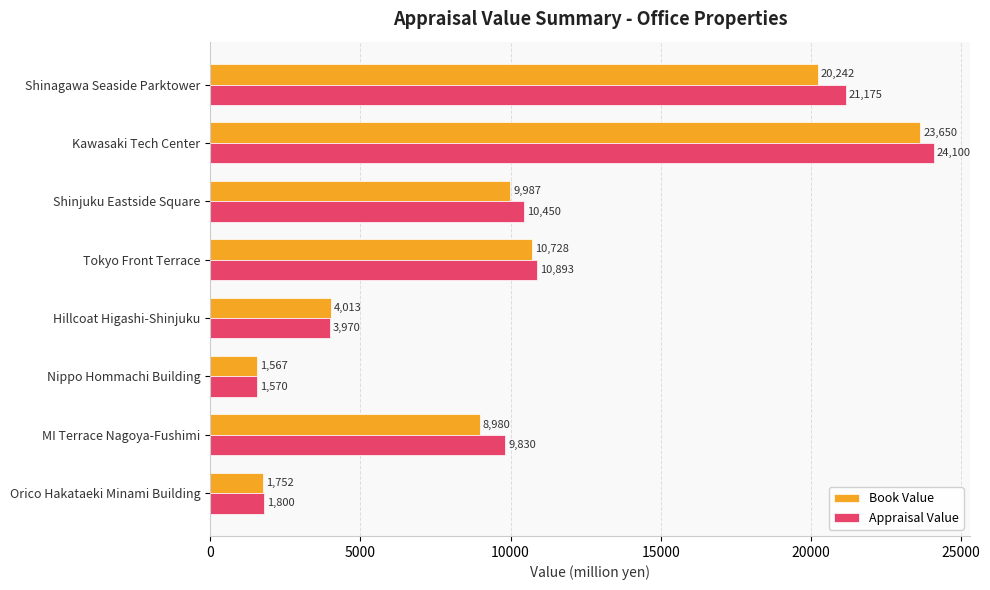

Is the value of Book Value at Orico Hakataeki Minami Building greater than the value of Appraisal Value at Shinjuku Eastside Square?

No